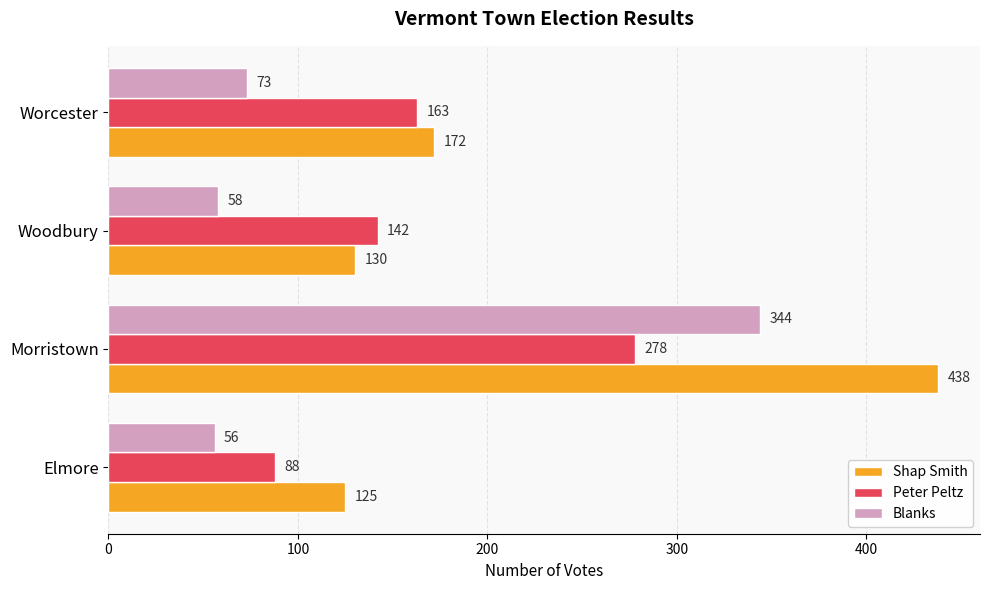

Read the Blanks value at Woodbury, to the nearest 10.

60